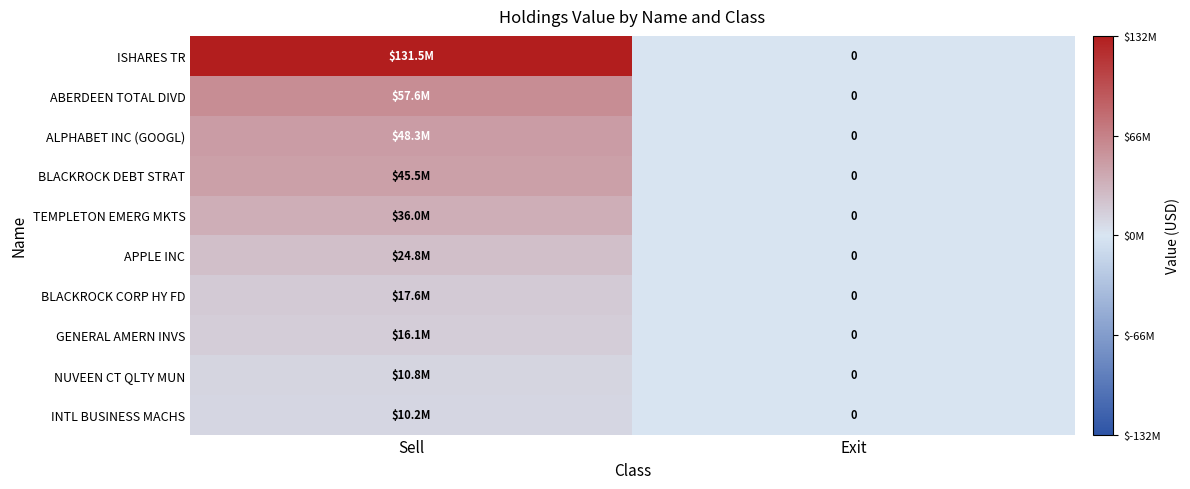

Is the value of BLACKROCK CORP HY FD at Exit greater than the value of GENERAL AMERN INVS at Exit?

No